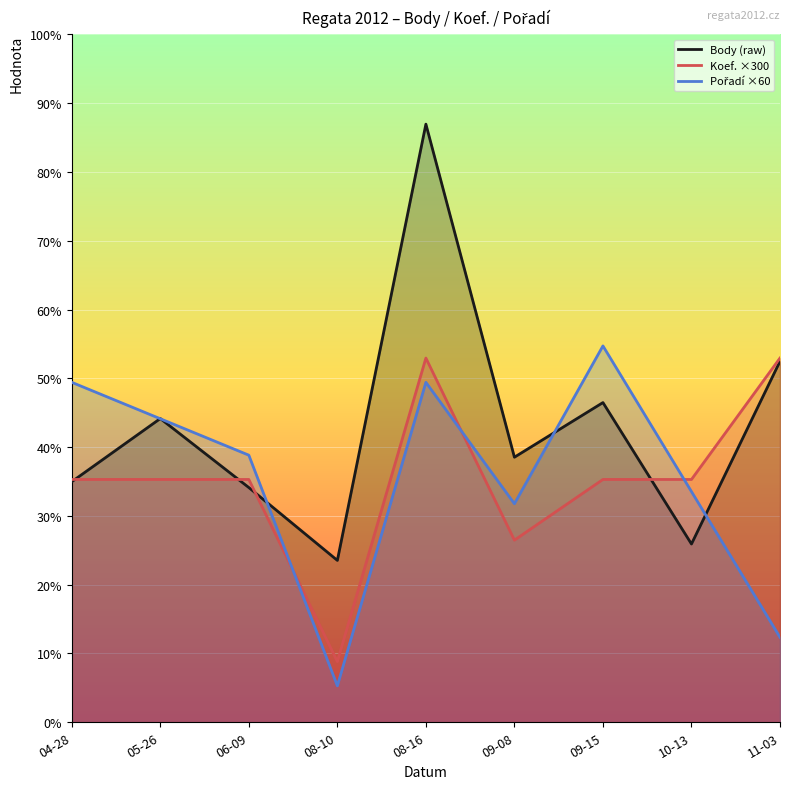

How many interior local peaks does the Body series have?

3